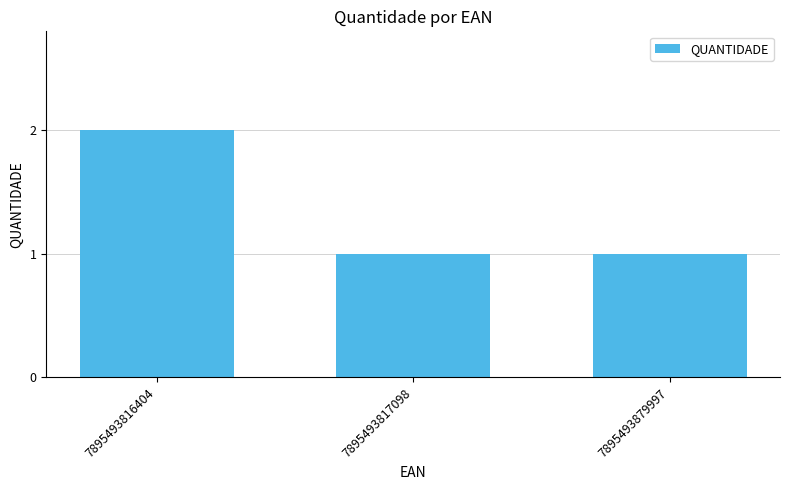

Count the number of data series in this chart.

1